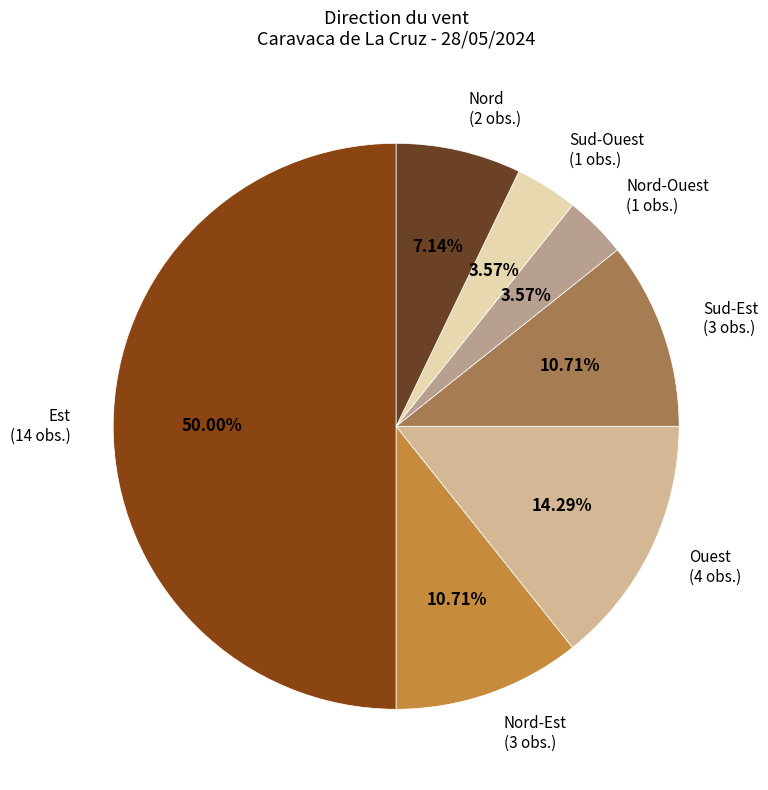

Which category has the biggest portion of the pie?

Est